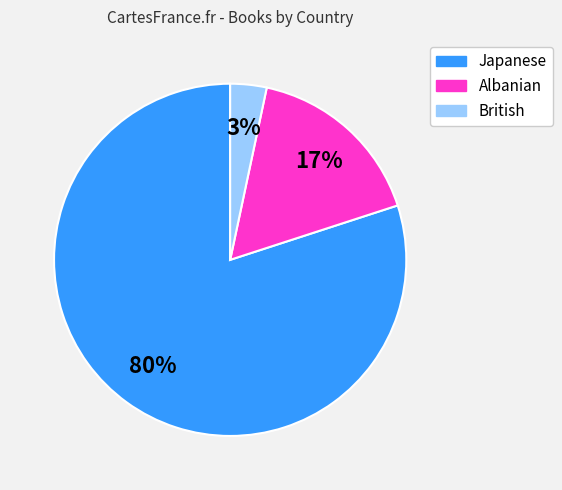

What percentage is the Japanese slice, to the nearest percent?

80%